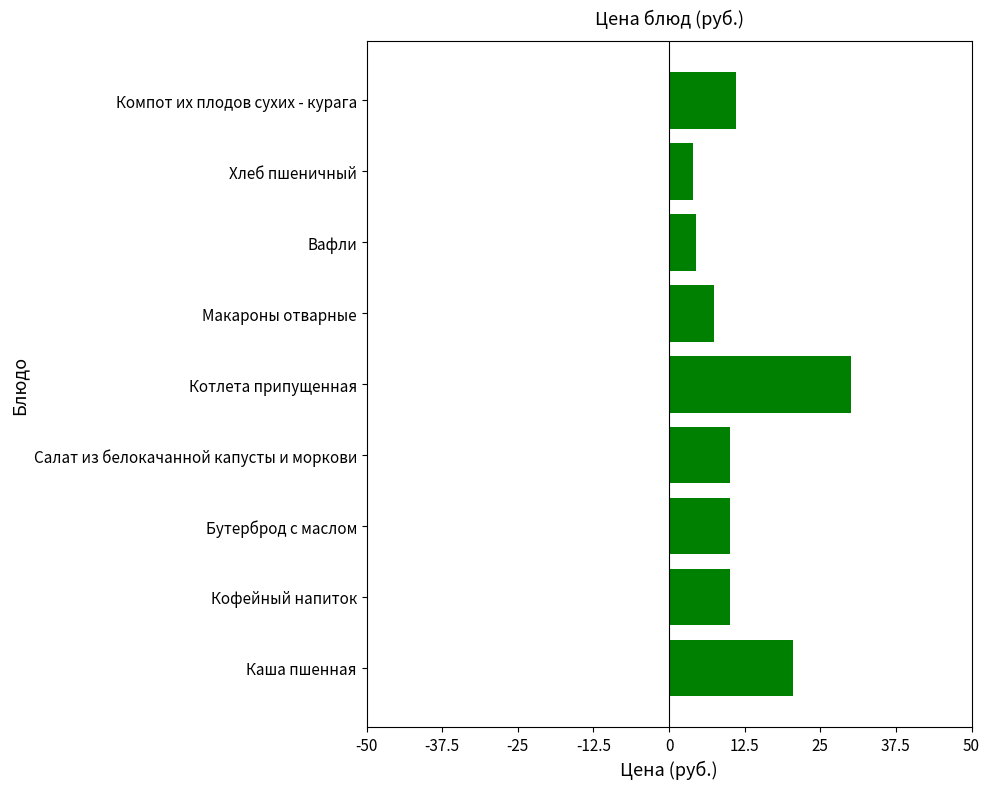

What is the greatest value displayed?

30.0